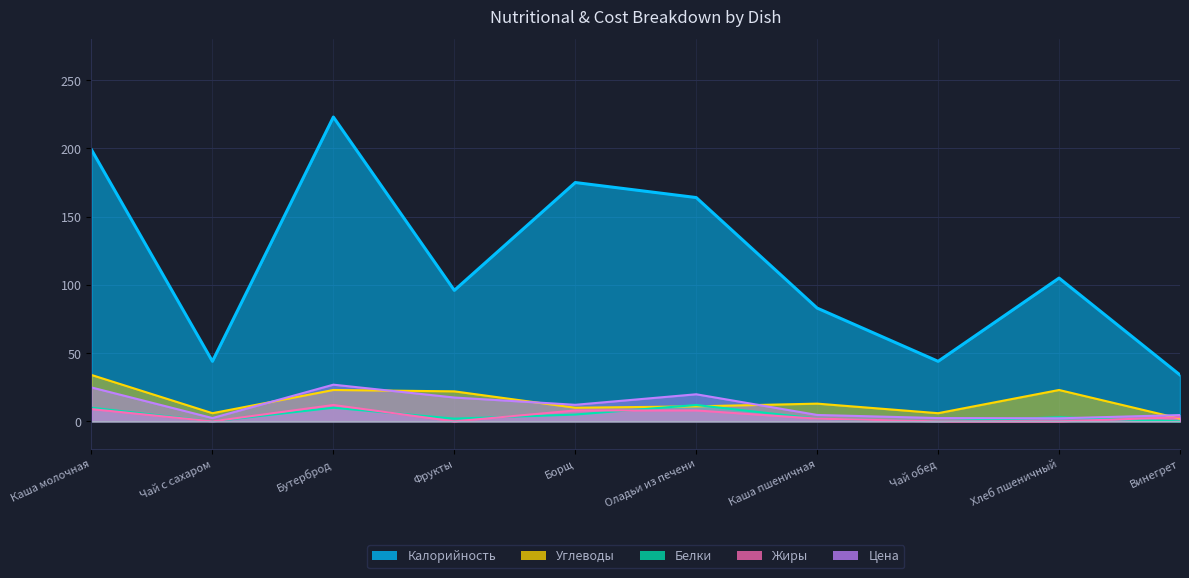

At how many categories does at least one series exceed 74?

7